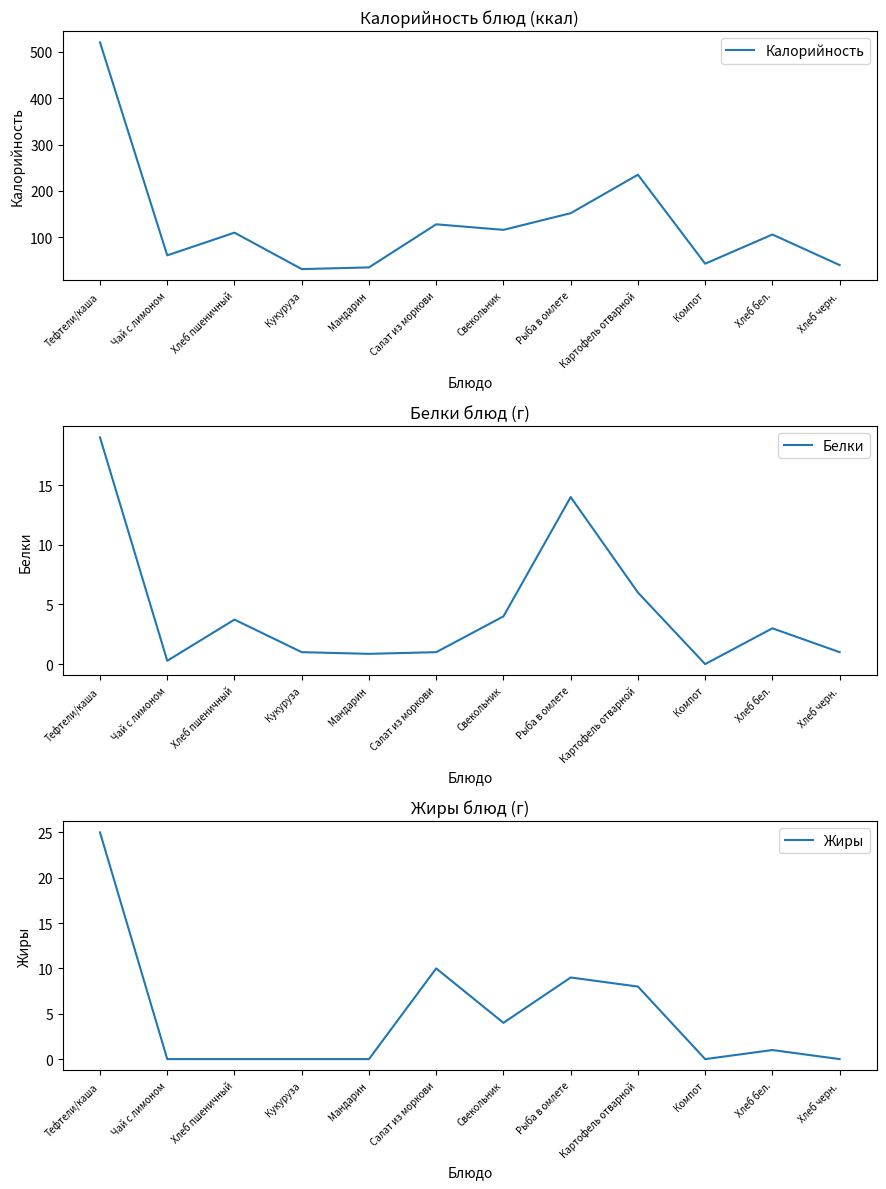

What is the label of the 10th point from the right?

Хлеб пшеничный